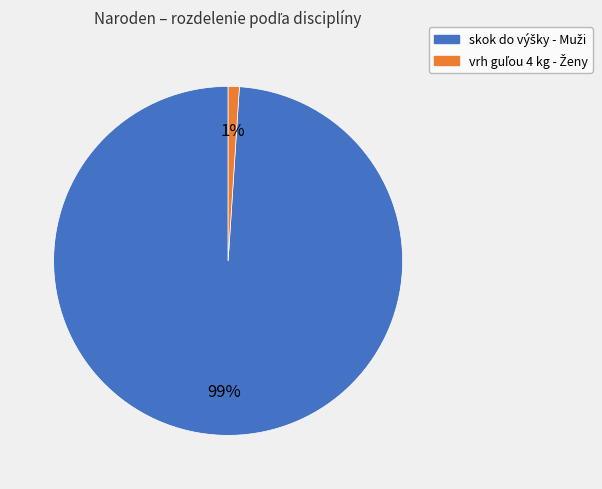

To the nearest percent, what is the difference between the largest and smallest slice percentages?

98%